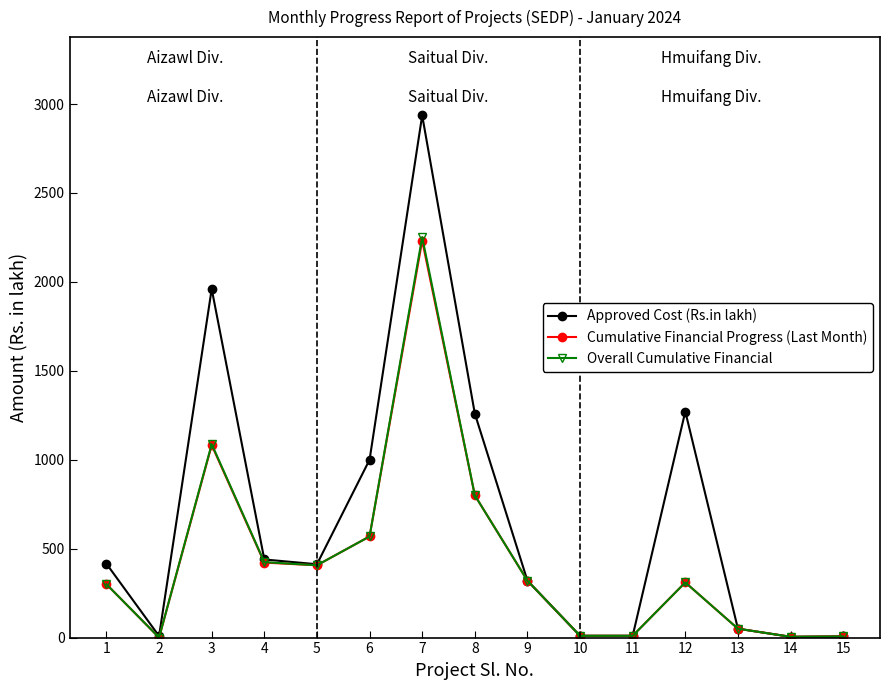

What are all the series names shown in the legend?

Approved Cost (Rs.in lakh), Cumulative Financial Progress (Last Month), Overall Cumulative Financial